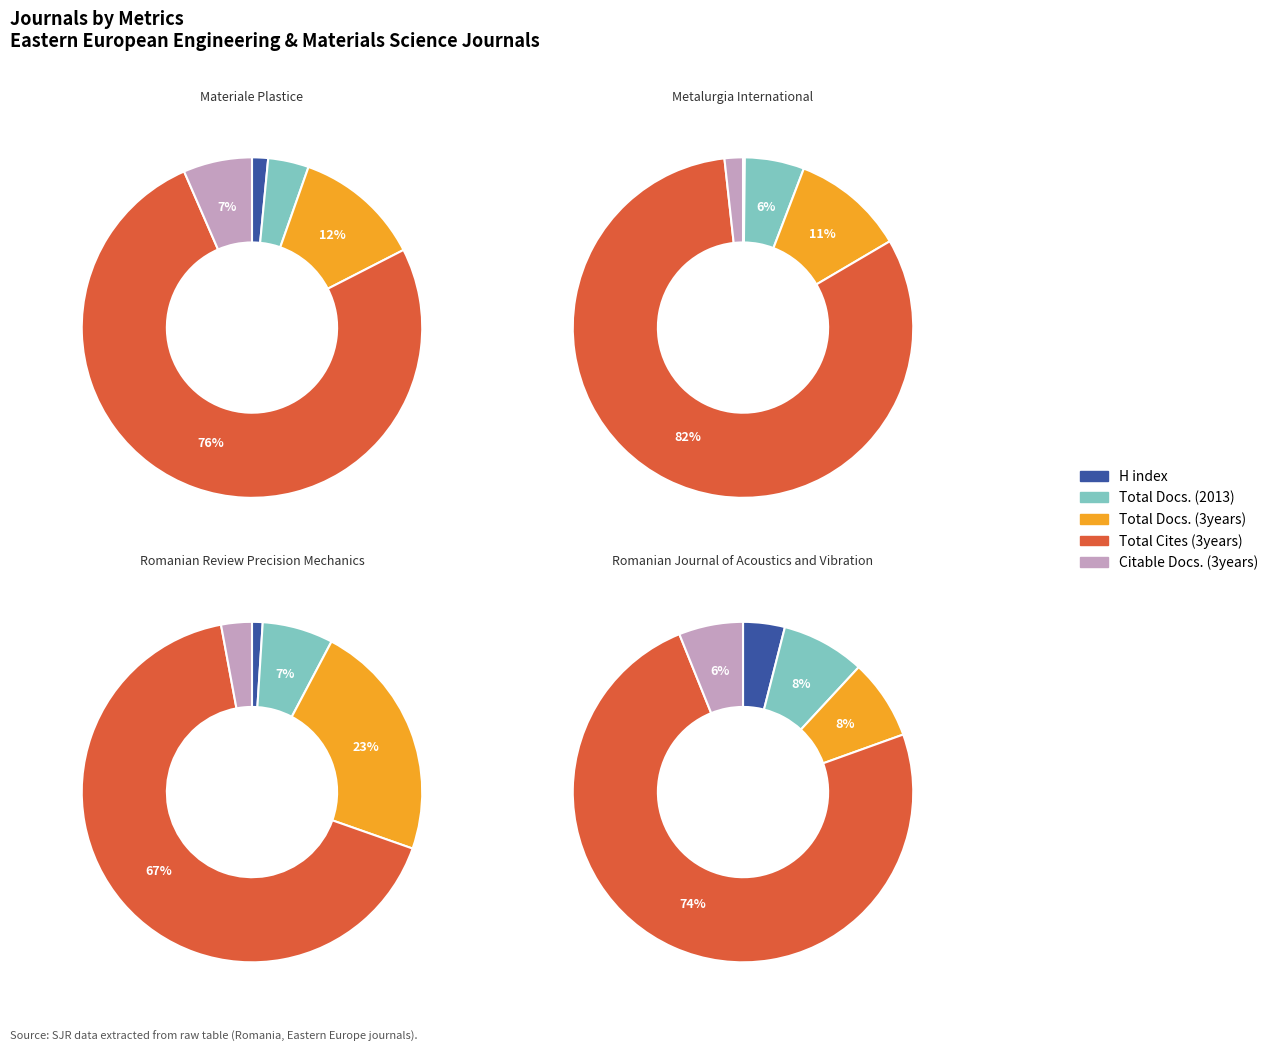

What percentage is the H index slice, to the nearest percent?

2%